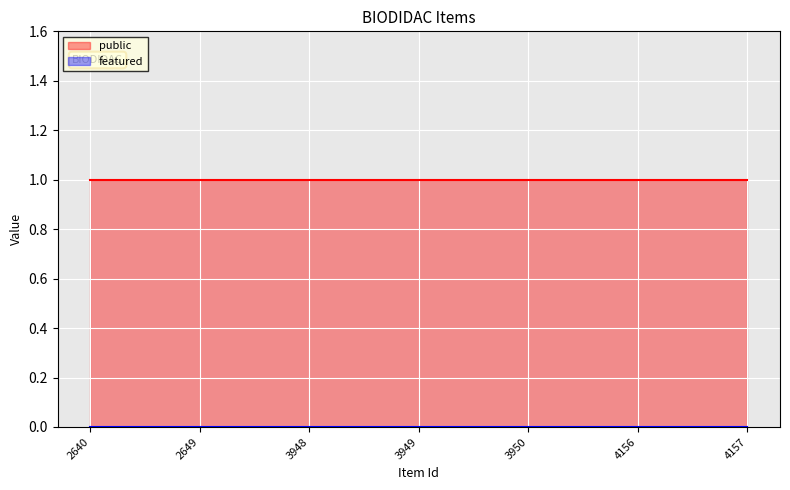

True or false: public has a value of 1 at 2649.

True